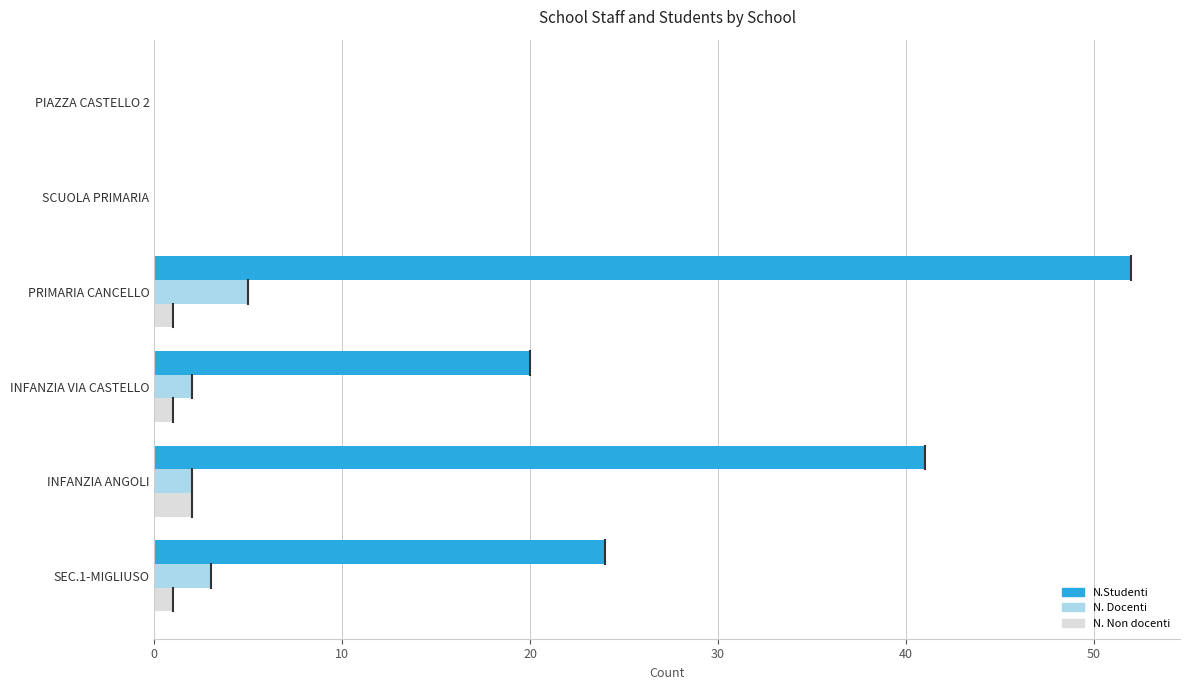

What is the sum of all N. Non docenti values?

5